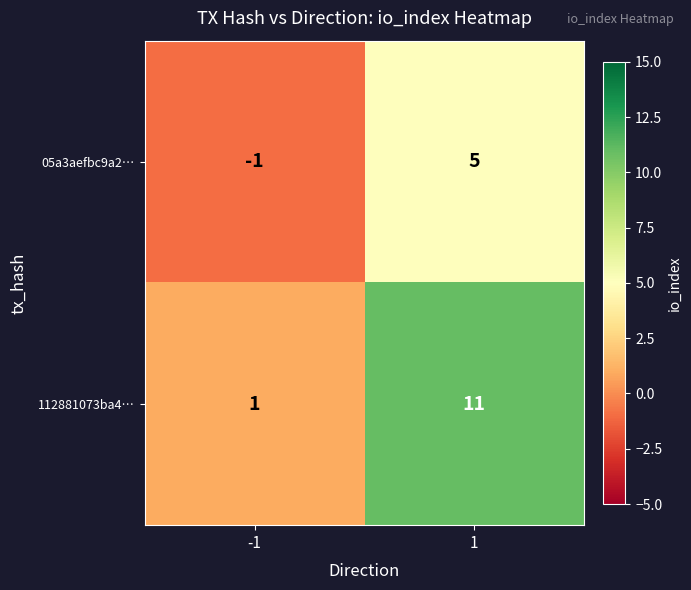

Rank the series at -1 from highest to lowest value.

112881073ba4…, 05a3aefbc9a2…